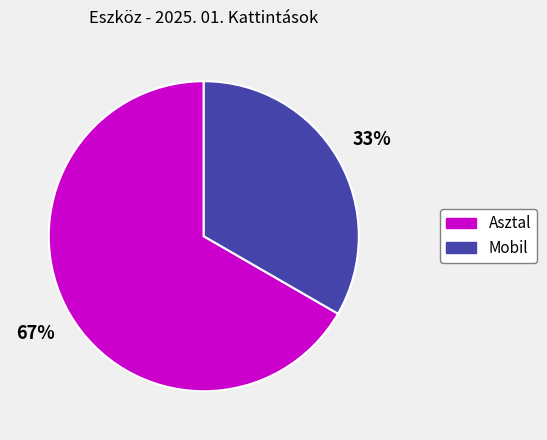

Is the sum of Asztal and Mobil greater than half?

Yes